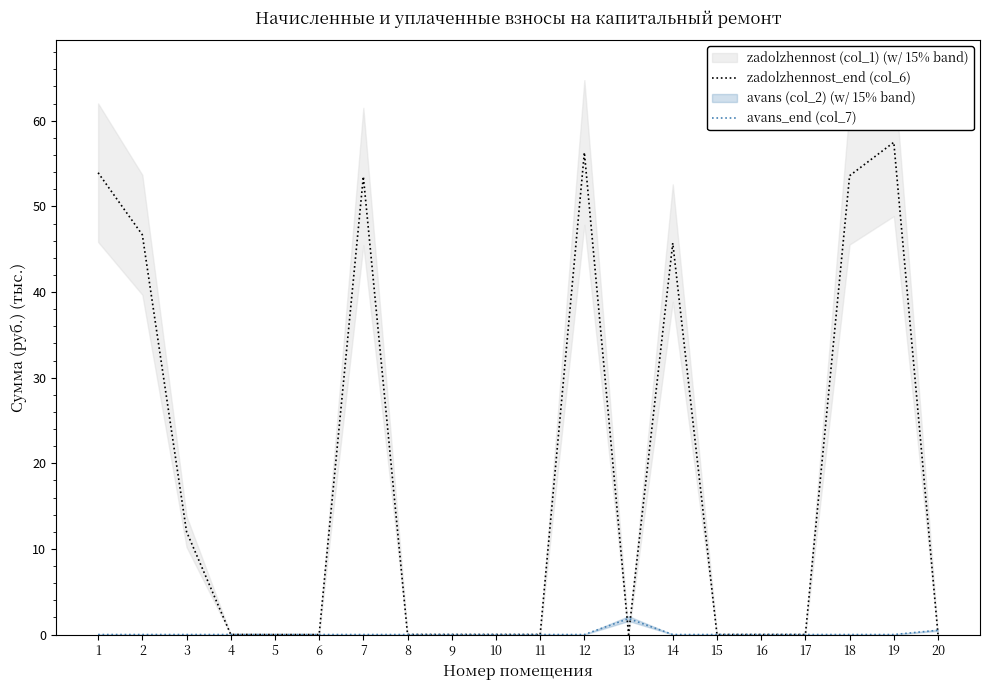

How many intersections are there between zadolzhennost_end (col_6) and avans_end (col_7)?

3